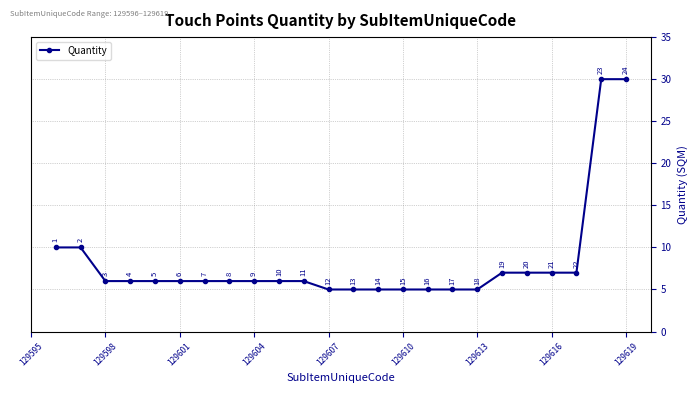

What is the average value?

8